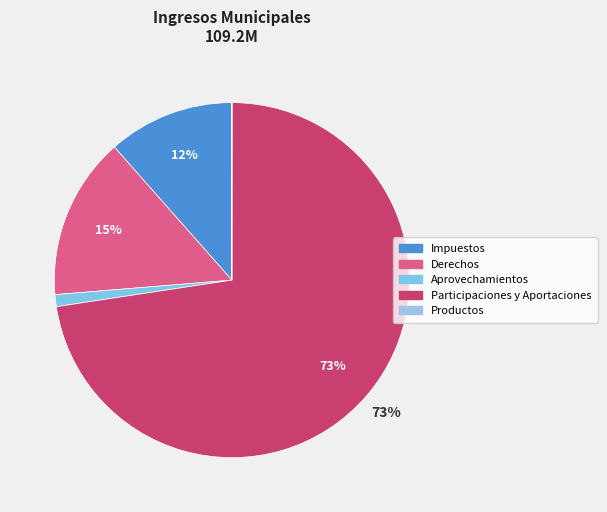

To the nearest percent, what is the average slice percentage?

20%